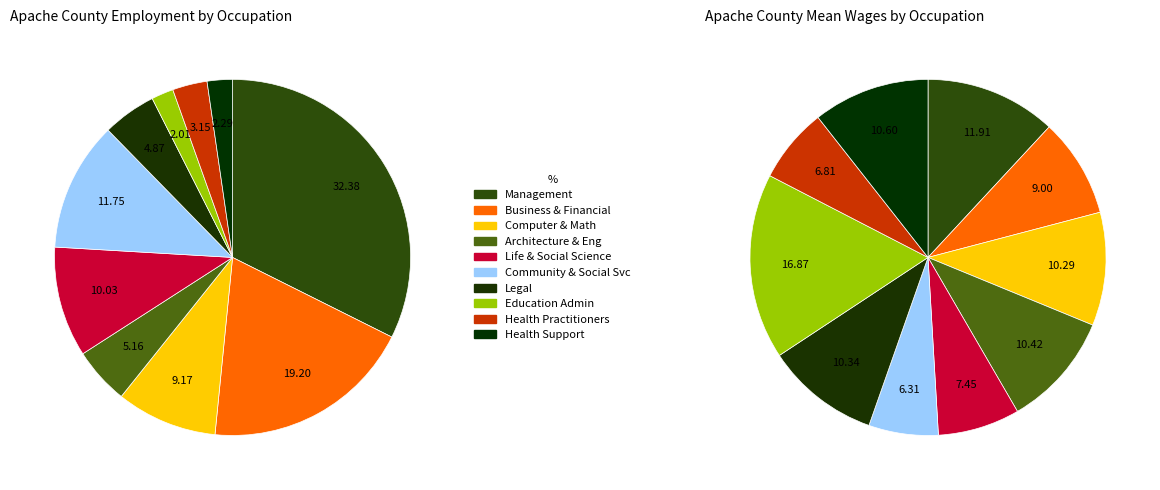

To the nearest percent, what portion does Life, Physical, and Social Science represent?

7%